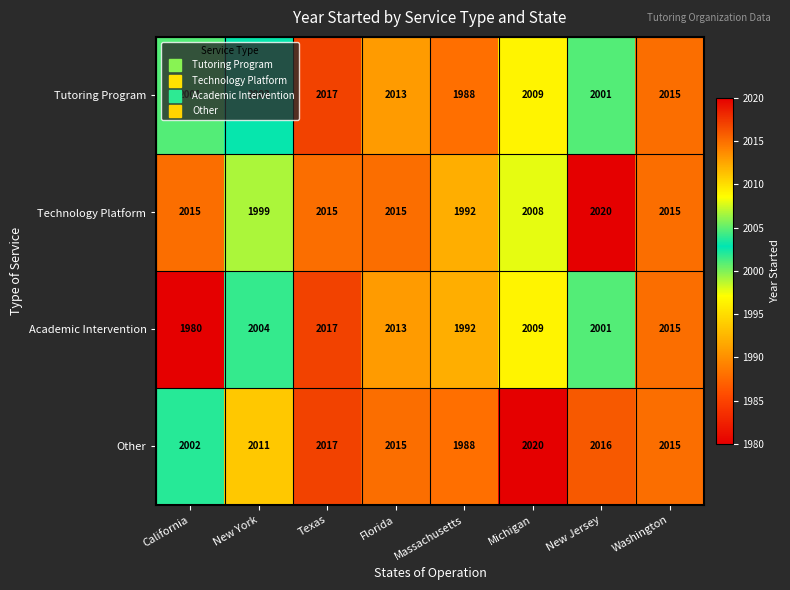

What is the maximum value for Tutoring Program?

2017